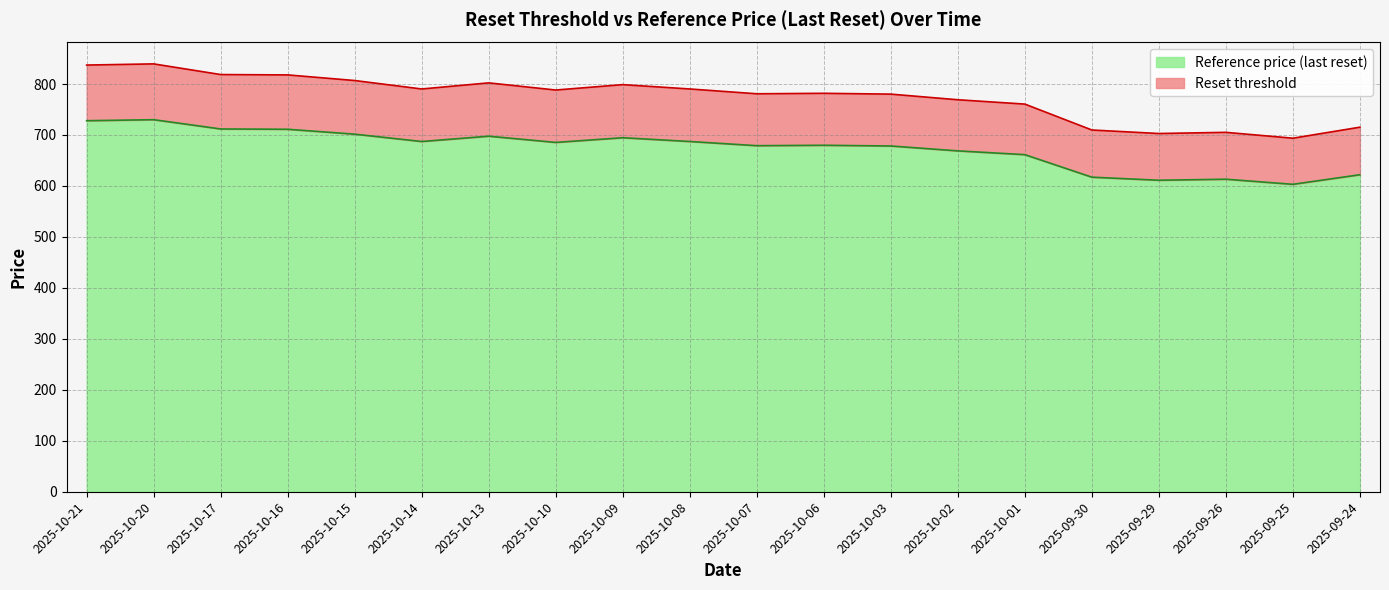

How many interior local valleys does the Reset threshold series have?

5